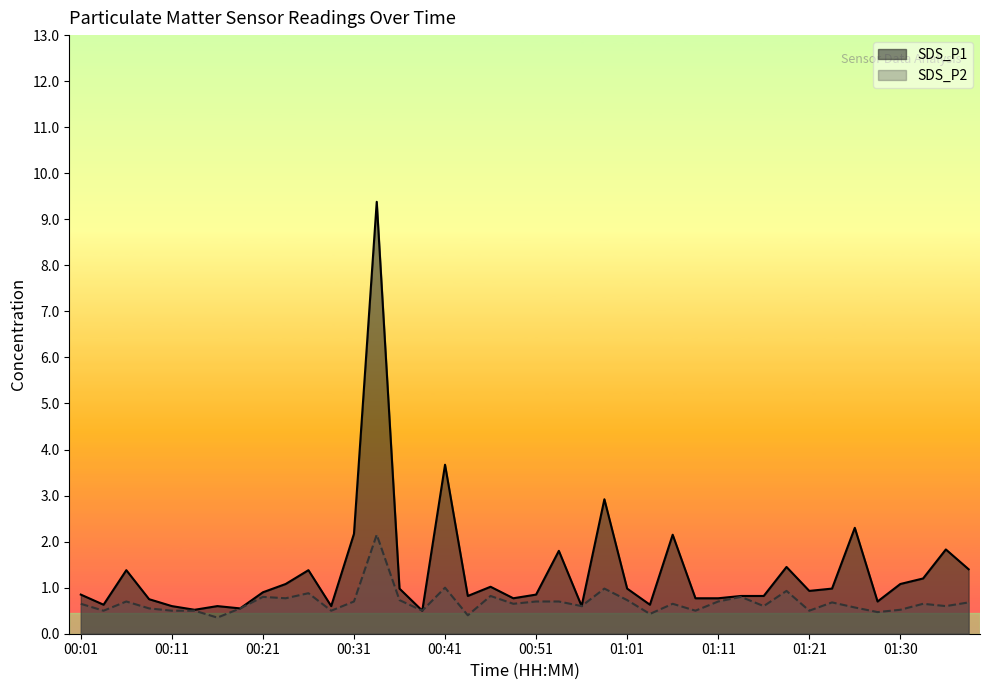

True or false: SDS_P1 has more than 2 points higher than both neighbors.

True